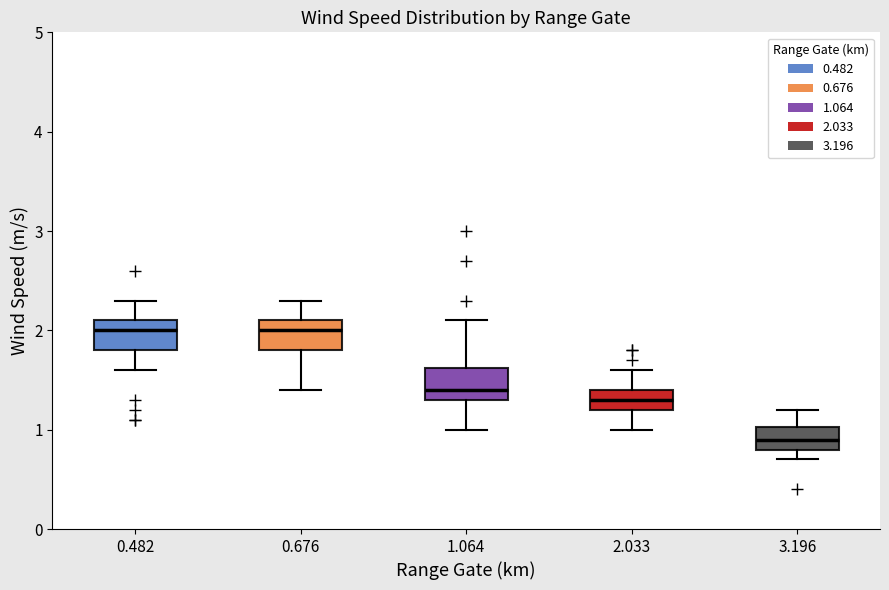

Reading left to right, transcribe this box plot: for each box, give where its median line is, the range the box spans, and where its two whiskers end, as read against the y-axis. The values are not printed on the chart, so give them approximately, as read against the axis.

0.482: median 2.0, box 1.8 to 2.1, whiskers 1.6 to 2.3
0.676: median 2.0, box 1.8 to 2.1, whiskers 1.4 to 2.3
1.064: median 1.4, box 1.3 to 1.6, whiskers 1.0 to 2.1
2.033: median 1.3, box 1.2 to 1.4, whiskers 1.0 to 1.6
3.196: median 0.9, box 0.8 to 1.0, whiskers 0.7 to 1.2